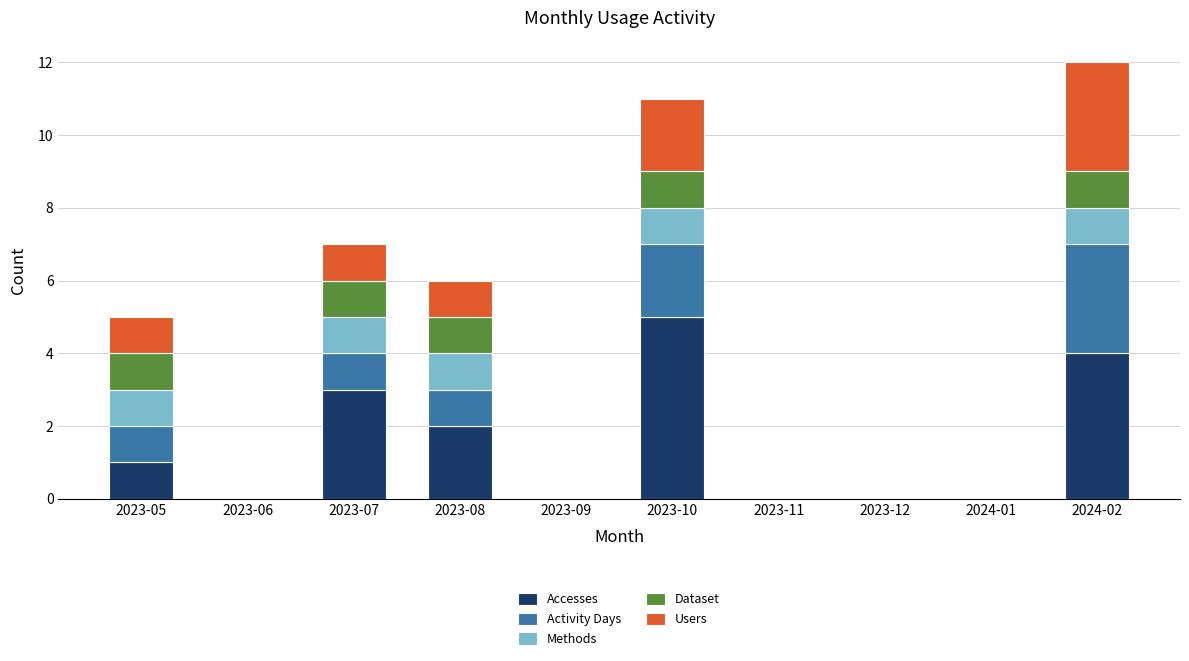

Is it true that Accesses equals 1 at 2023-08?

False